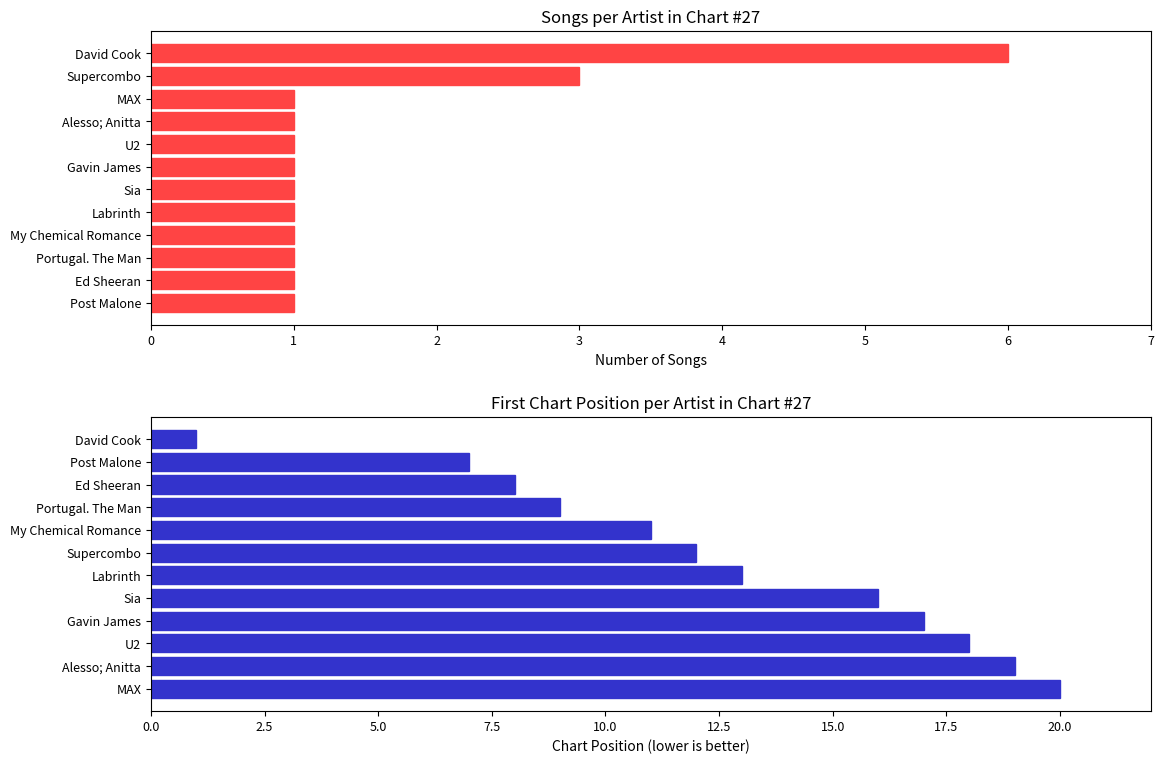

Between Ed Sheeran and U2, which is larger?

Ed Sheeran